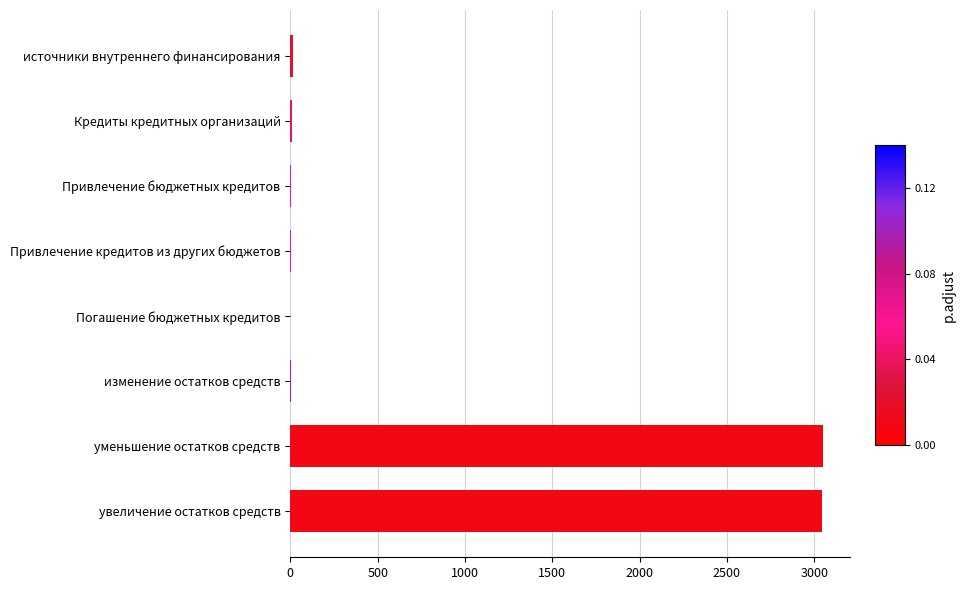

What is the sum of all values?

6137.1